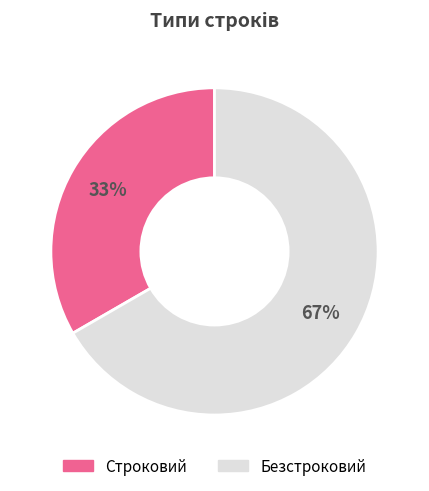

Which slice is the largest?

Безстроковий